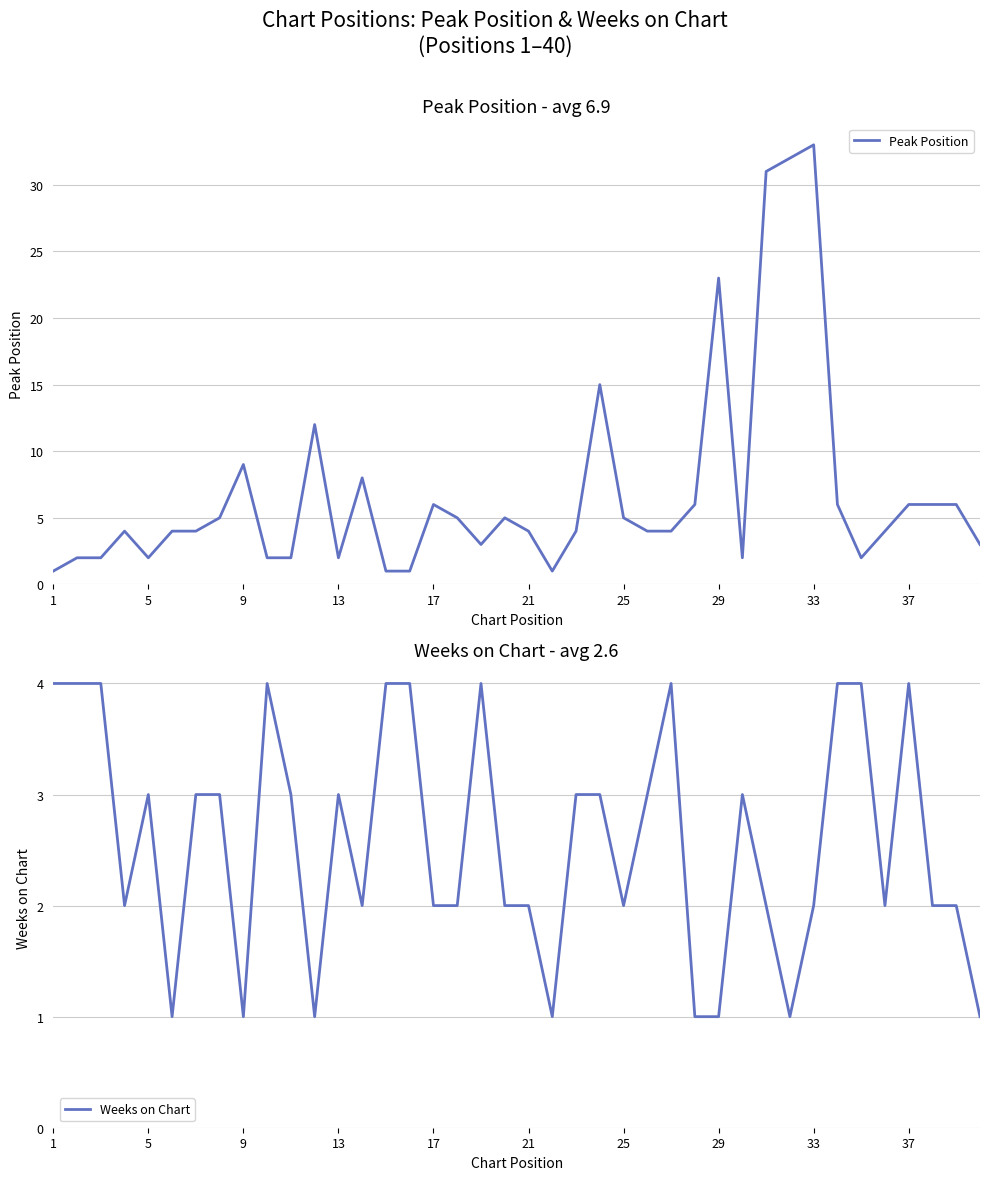

What is the maximum value for Peak Position?

33